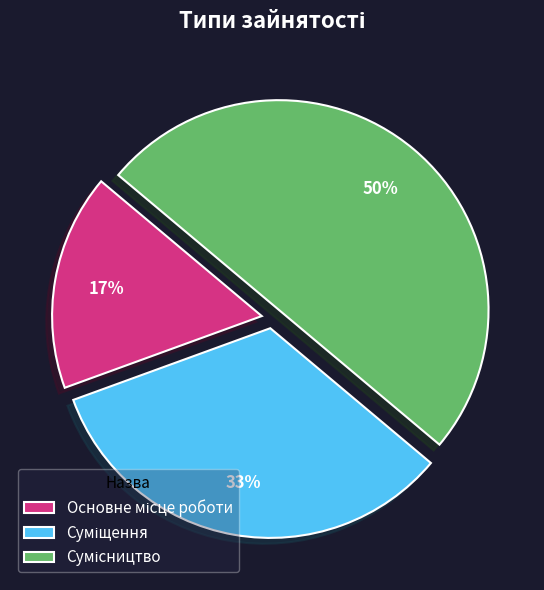

To the nearest percent, what is the average slice percentage?

33%